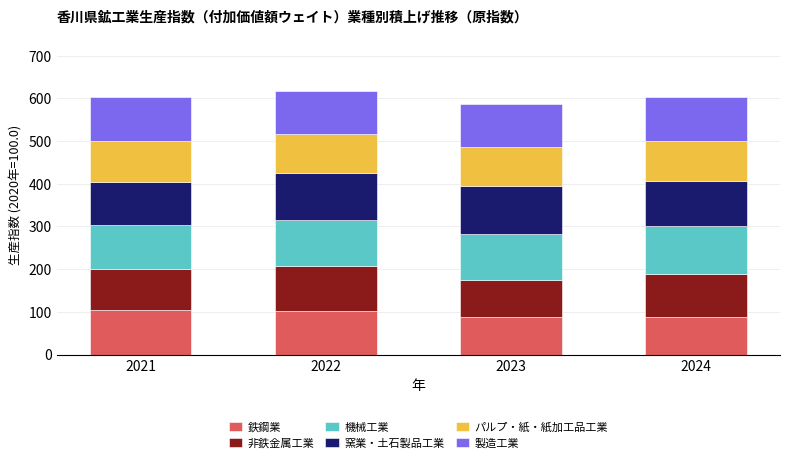

What is the total value across all series at 2024?

603.6